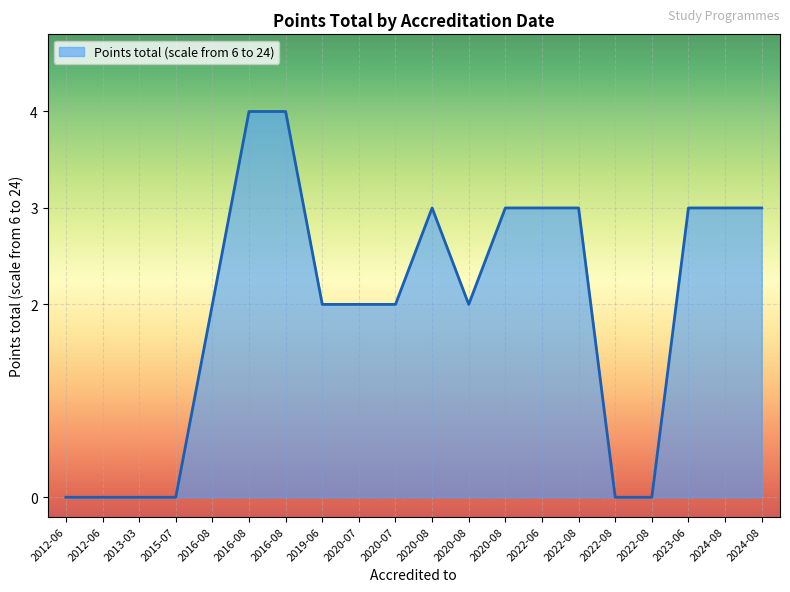

How many lines are shown in the chart?

1